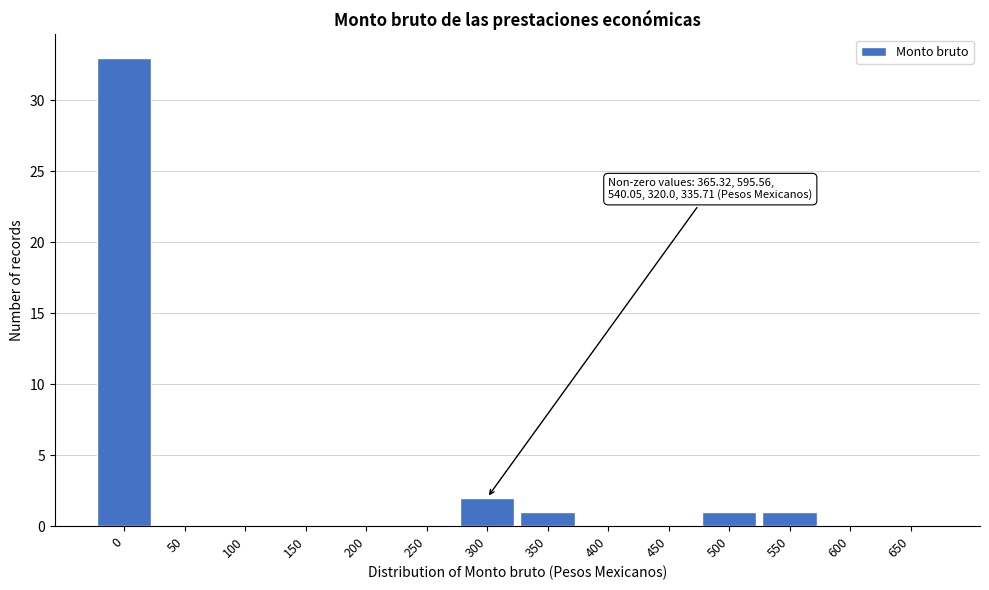

Reading left to right, transcribe all the data shown in this chart.

0=33	50=0	100=0	150=0	200=0	250=0	300=2	350=1	400=0	450=0	500=1	550=1	600=0	650=0